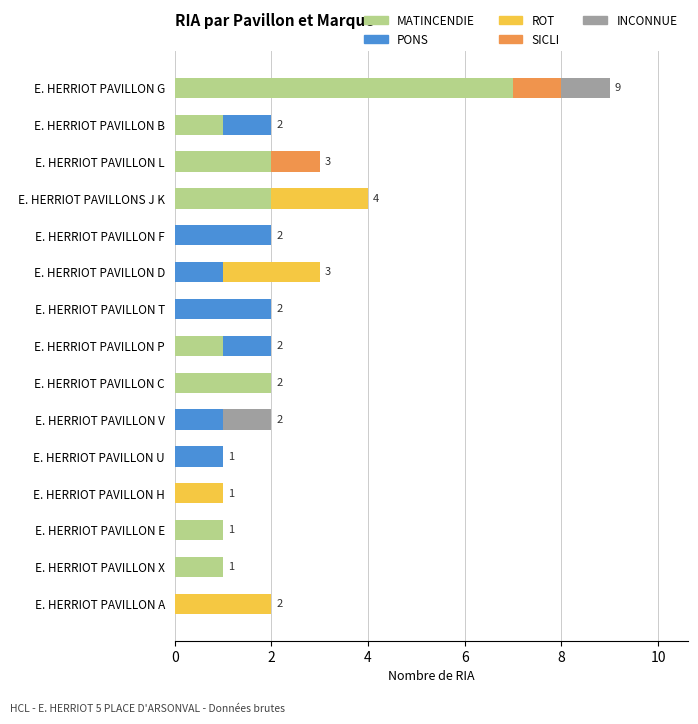

How many distinct data groups are displayed?

5